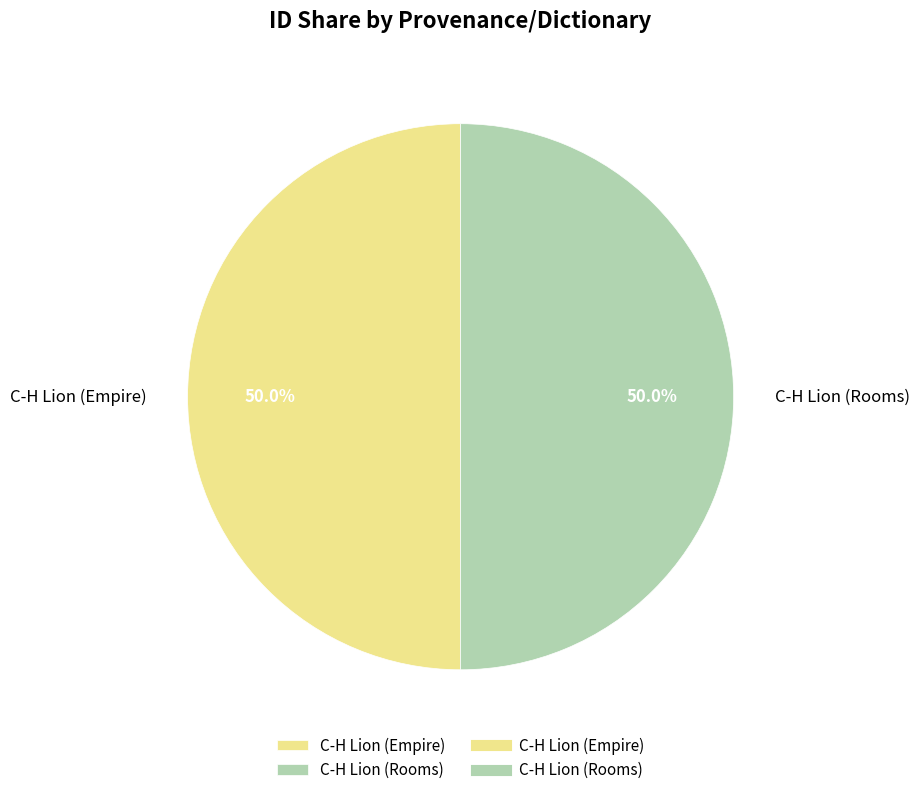

To the nearest percent, what percentage of the pie is C-H Lion (Empire)?

50%